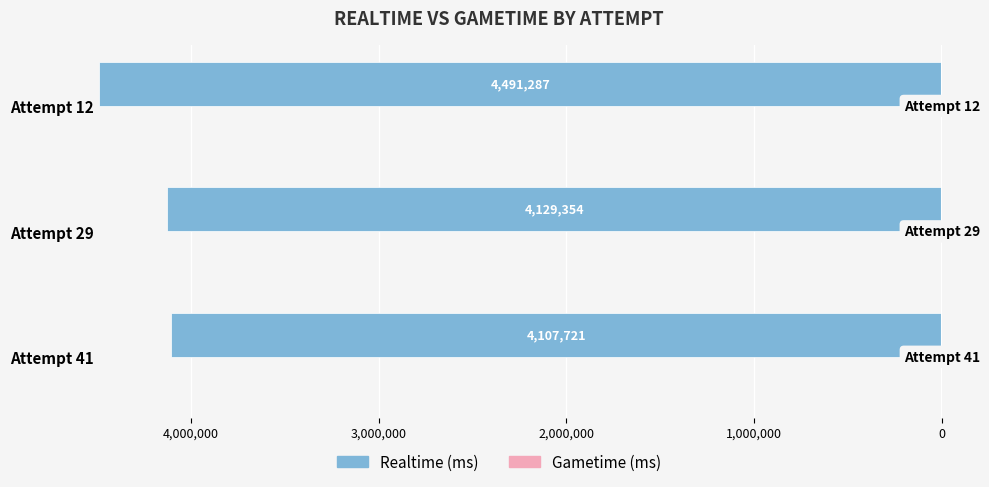

Does the chart contain any negative values?

Yes